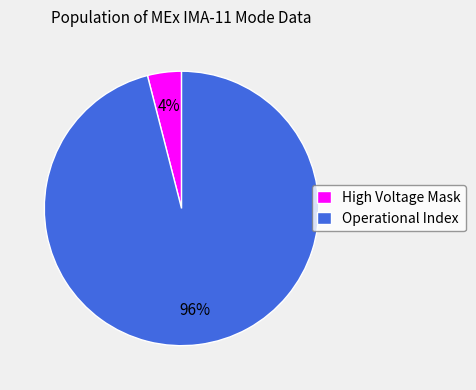

Count the number of slices in the pie.

2